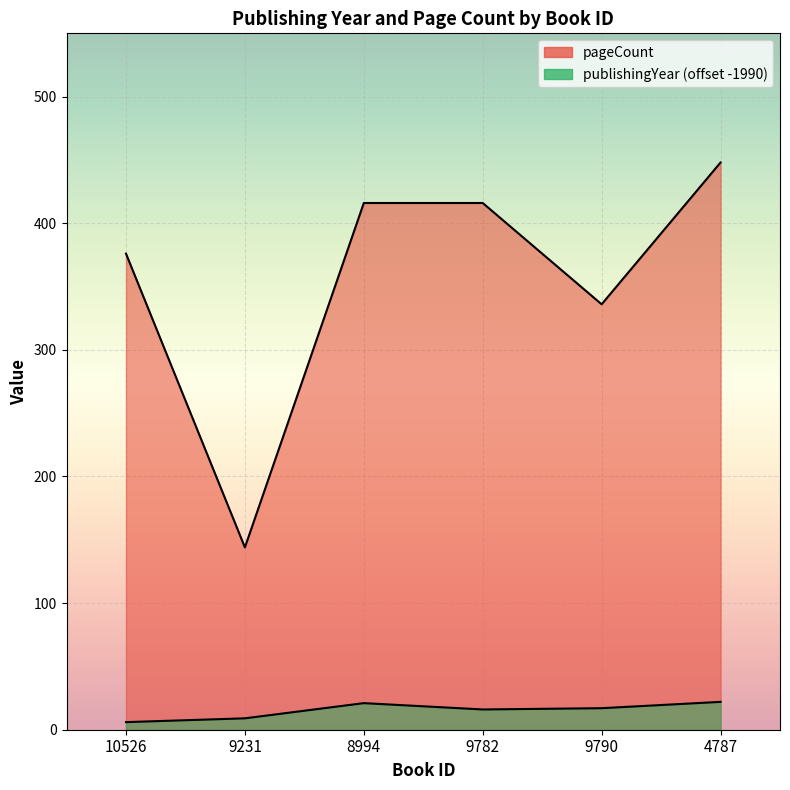

Between 9231 and 4787, which series saw the biggest shift?

pageCount